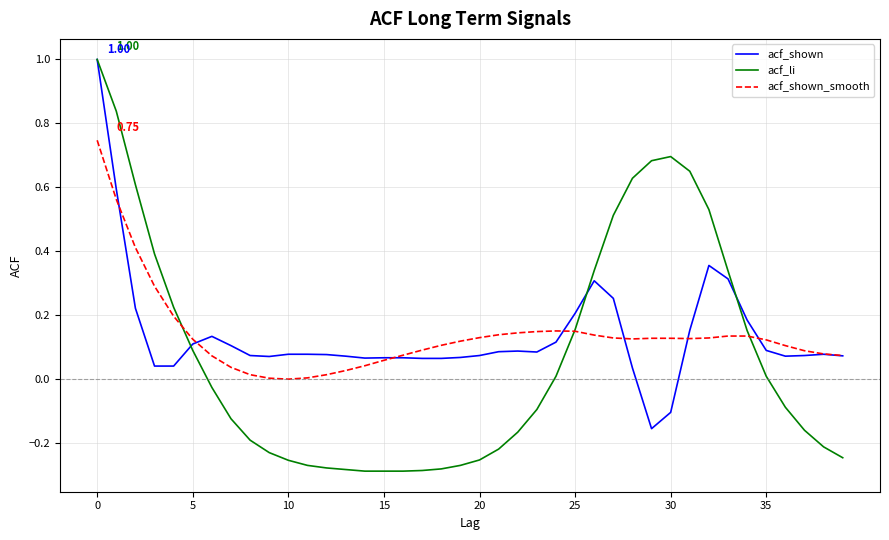

What is the difference between the second highest and second lowest values in the acf_shown_smooth series?

0.6